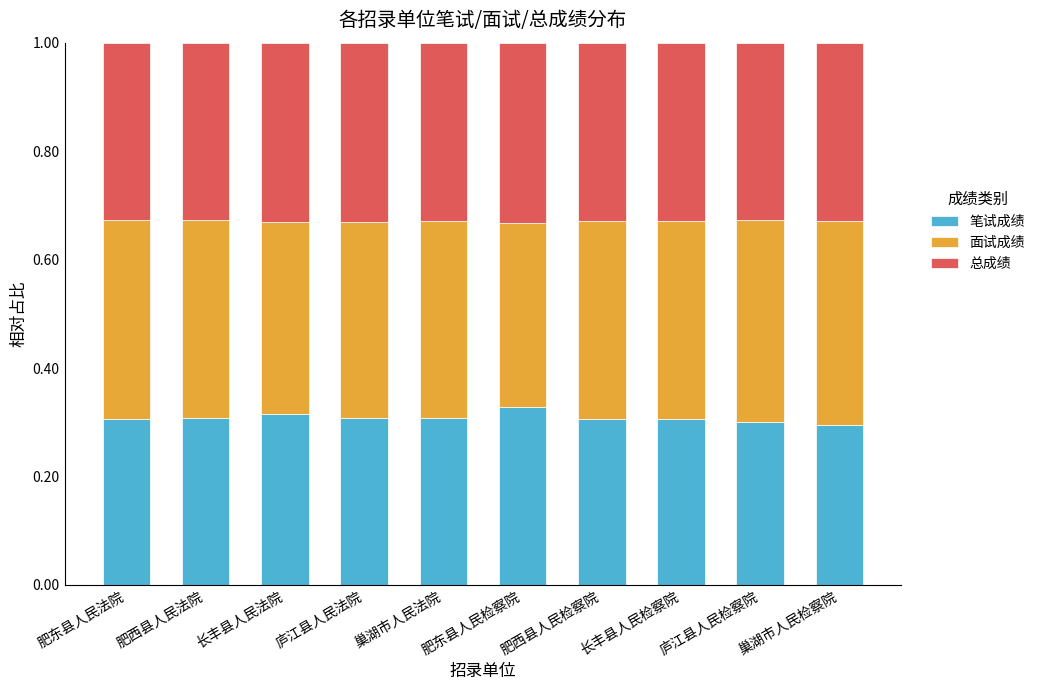

At which label does 笔试成绩 reach its peak?

肥东县人民检察院